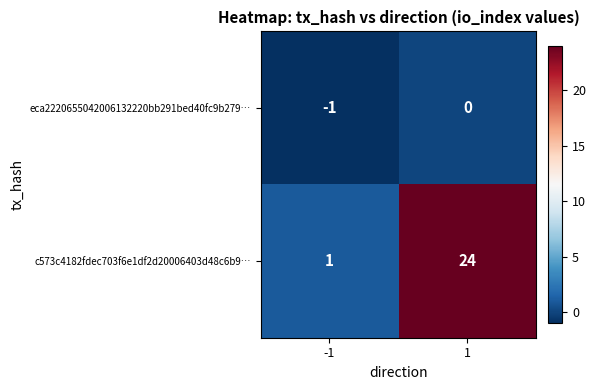

Between -1 and 1, which series saw the biggest shift?

c573c4182fdec703f6e1df2d20006403d48c6b9…